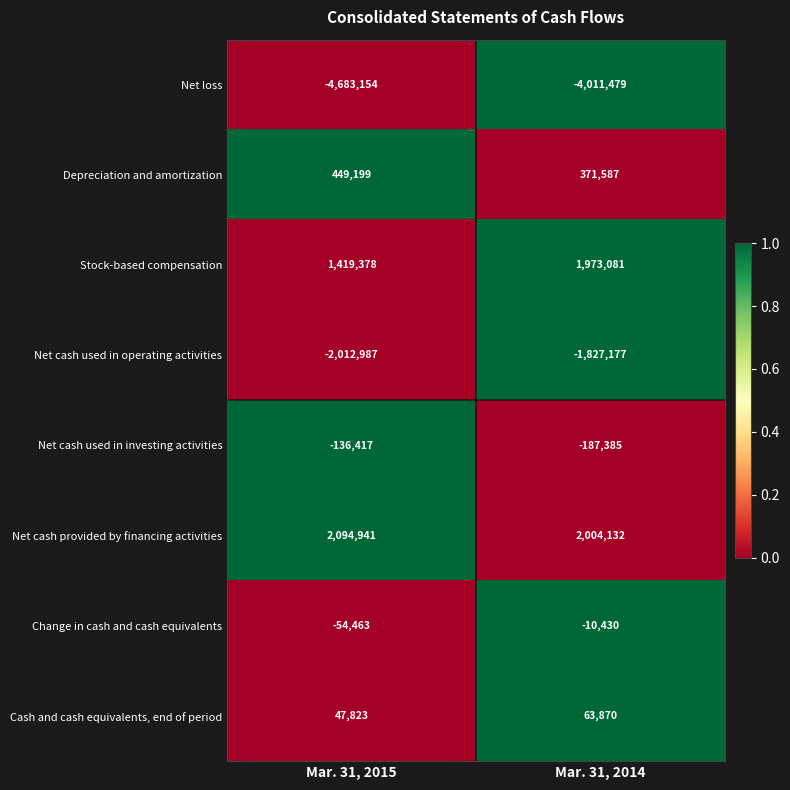

Which category has the highest value across all series?

Mar. 31, 2015